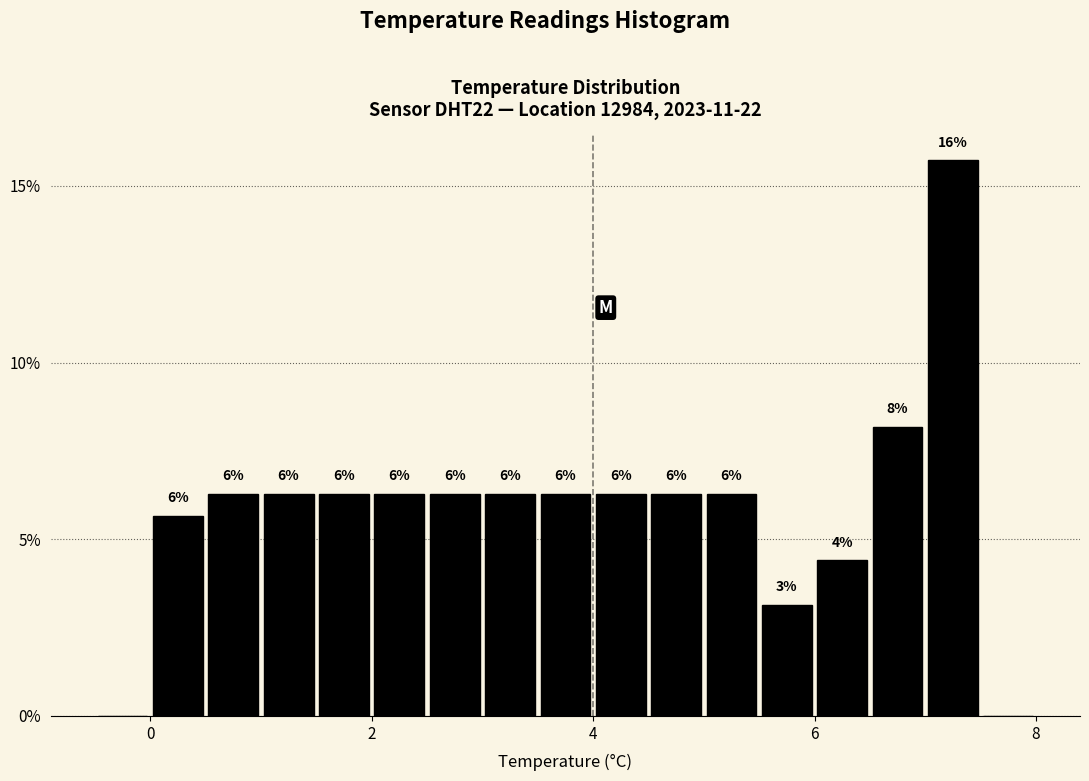

Read against the x-axis, roughly where is the centre of the tallest bar?

7.2